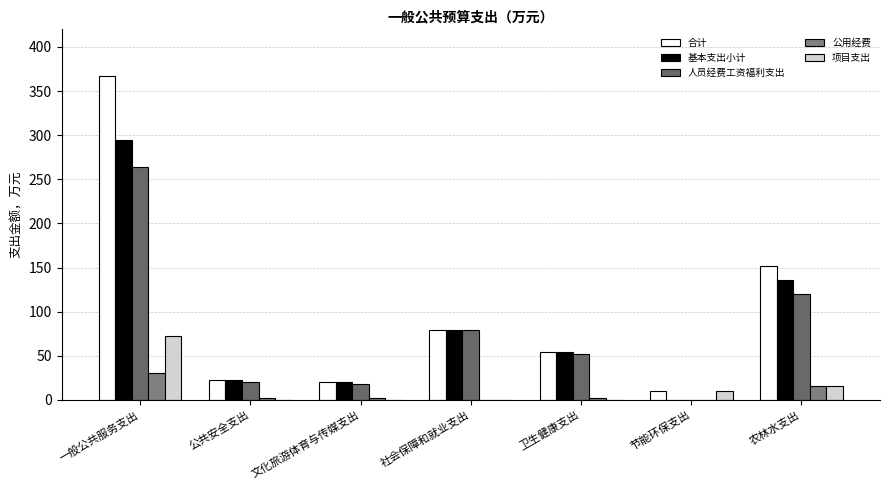

What position from the right is 一般公共服务支出?

7